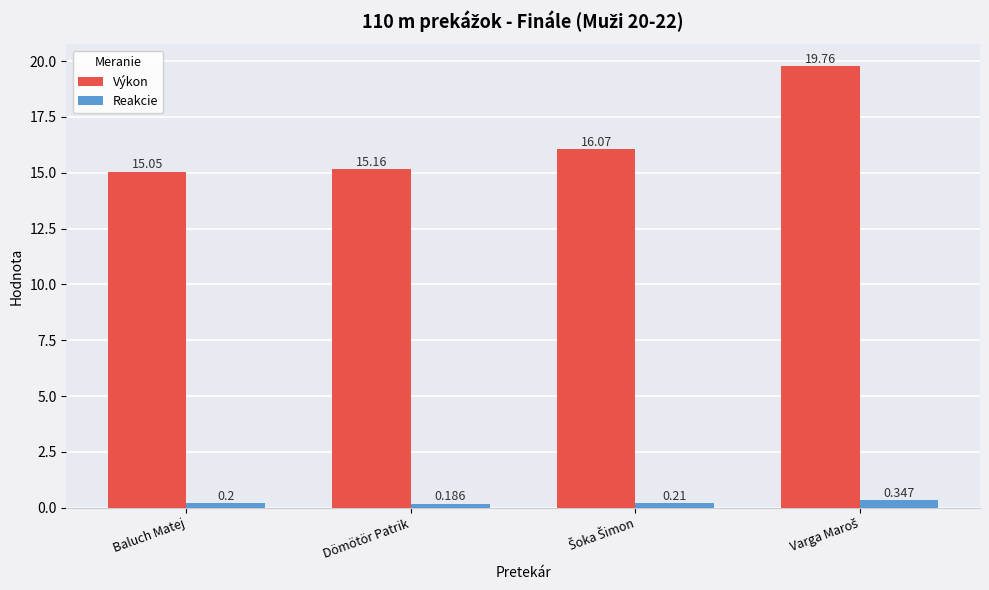

What is the total value across all series at Dömötör Patrik?

15.3